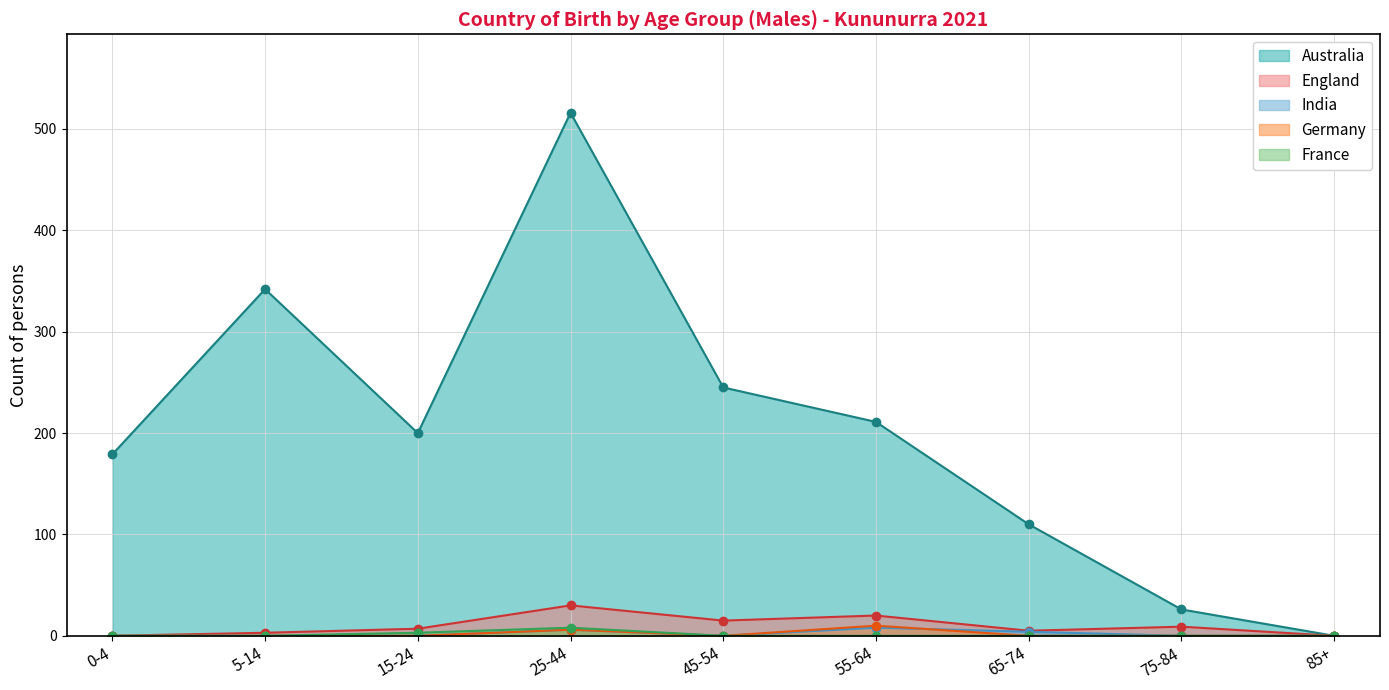

Rank the series at 75-84 from highest to lowest value.

Australia, England, India, Germany, France